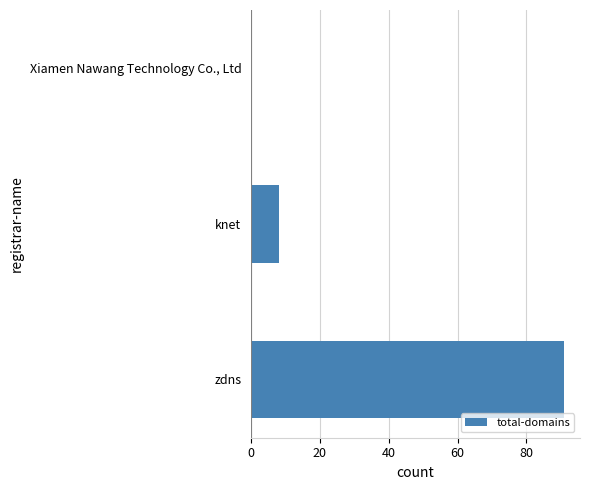

How many values are above zero?

2